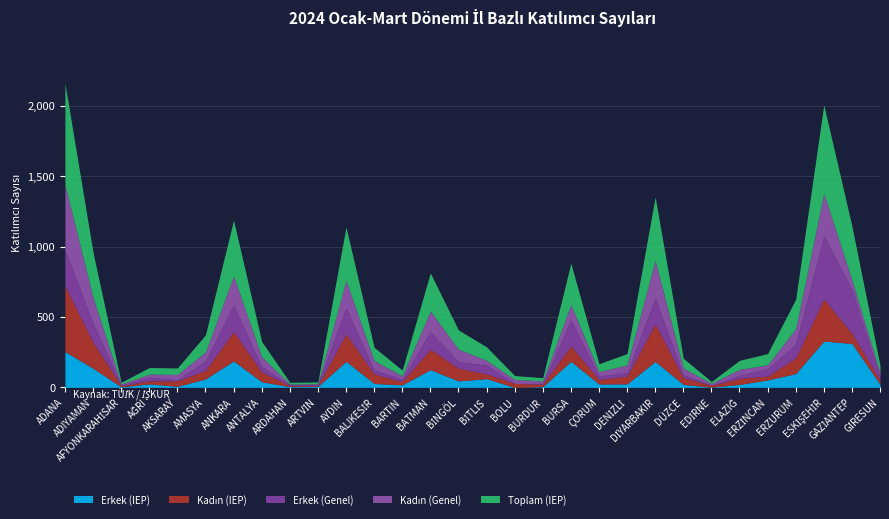

How many series are shown in this chart?

5